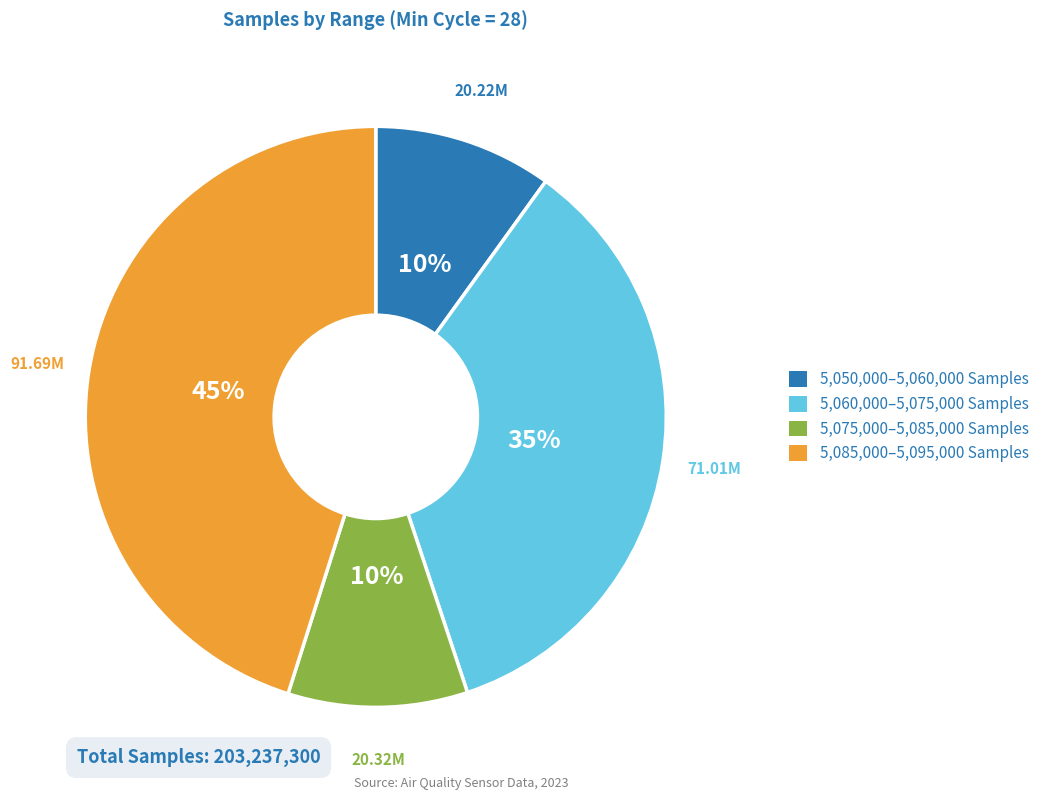

To the nearest percent, what is the average slice percentage?

25%